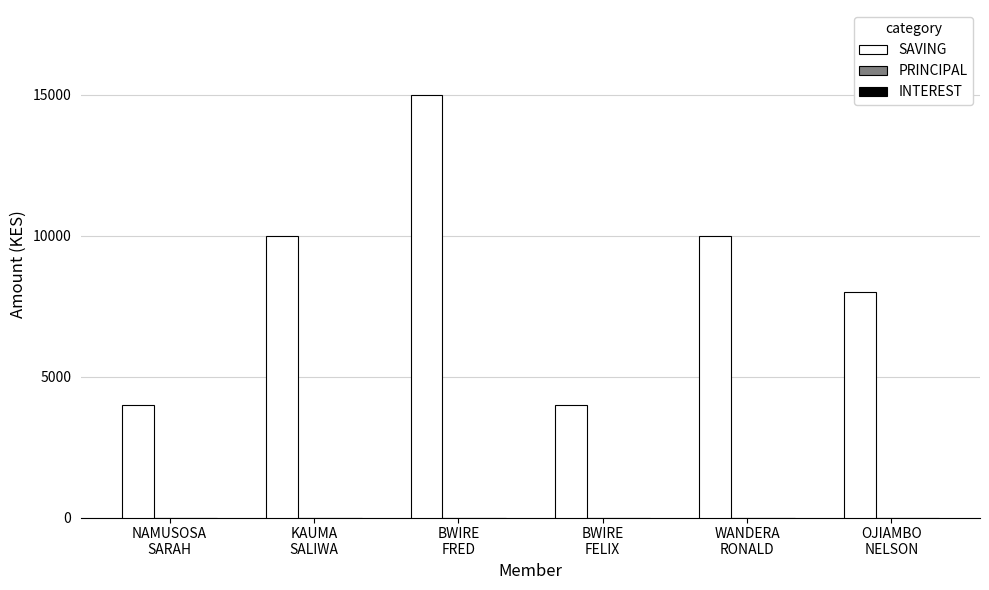

Reading left to right, extract all data points from this chart.

4000	10000	15000	4000	10000	8000